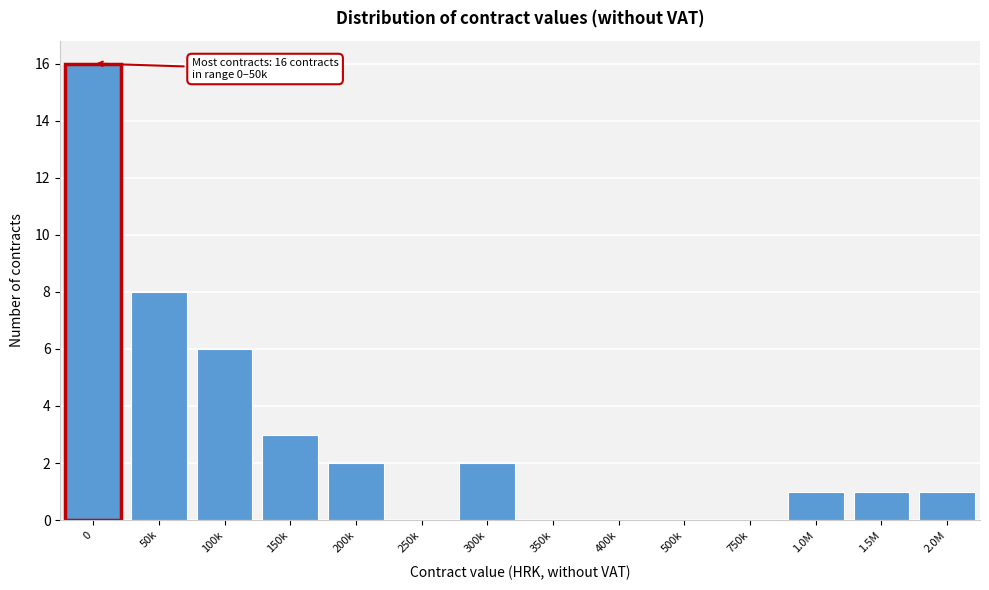

Reading right to left, transcribe all the data shown in this chart.

2.0M=1	1.5M=1	1.0M=1	750k=0	500k=0	400k=0	350k=0	300k=2	250k=0	200k=2	150k=3	100k=6	50k=8	0=16